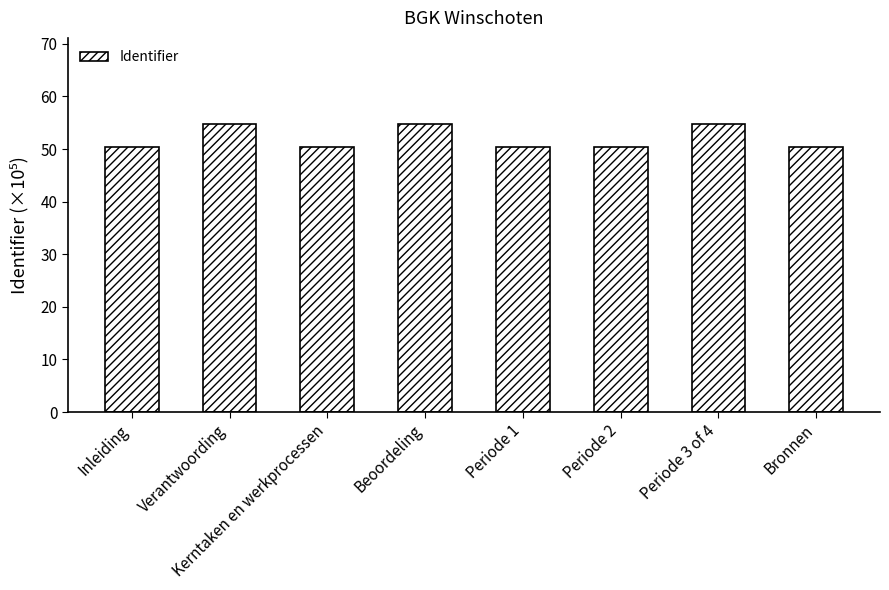

What is the maximum value shown in the chart?

54.7